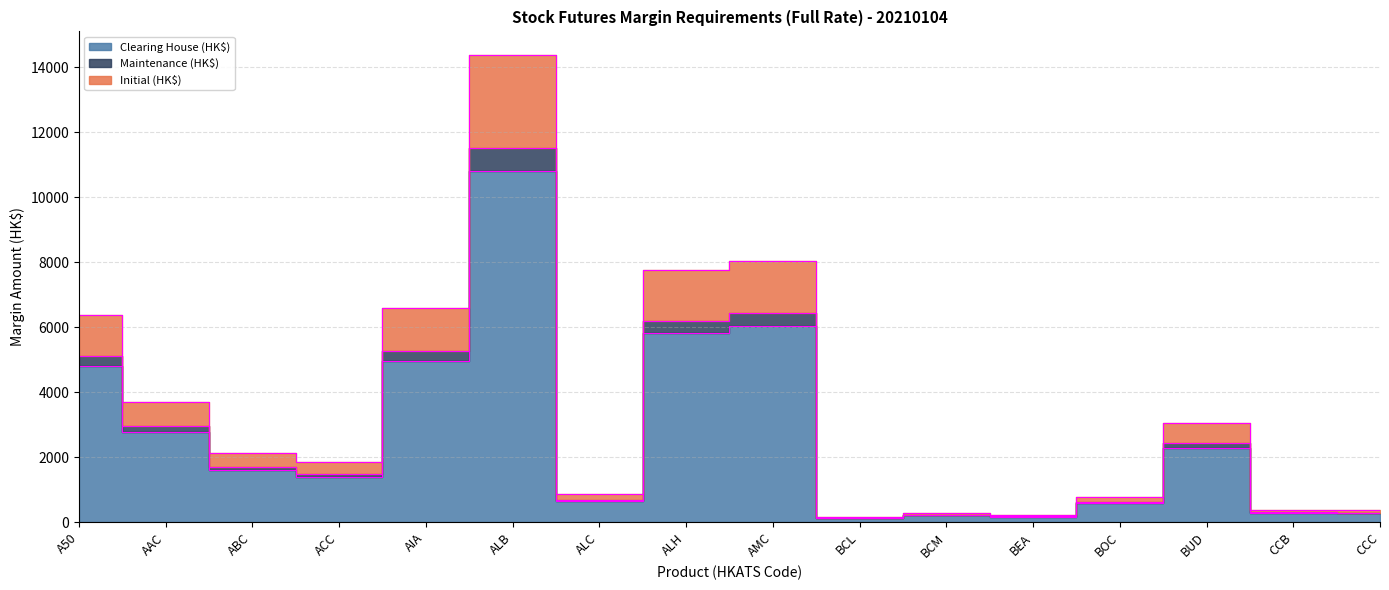

At which category is the sum across all series the highest?

ALB